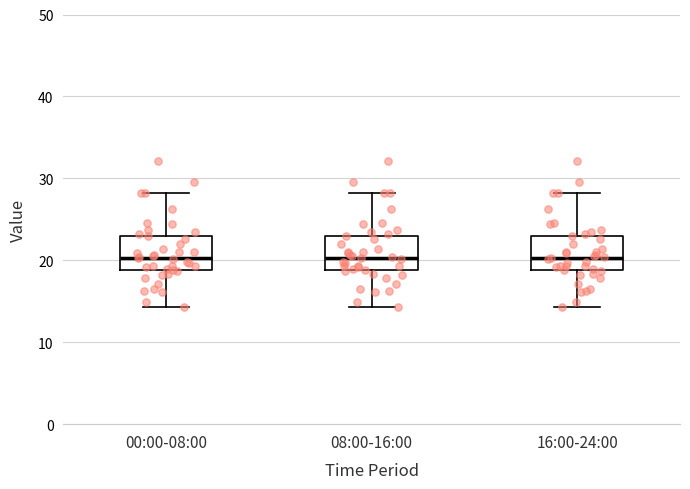

Reading left to right, read every box against the y-axis: the position of its median line, the range the box covers, and the ends of its whiskers. The values are not printed on the chart, so give them approximately, as read against the axis.

00:00-08:00: median 20, box 19 to 23, whiskers 14 to 28
08:00-16:00: median 20, box 19 to 23, whiskers 14 to 28
16:00-24:00: median 20, box 19 to 23, whiskers 14 to 28